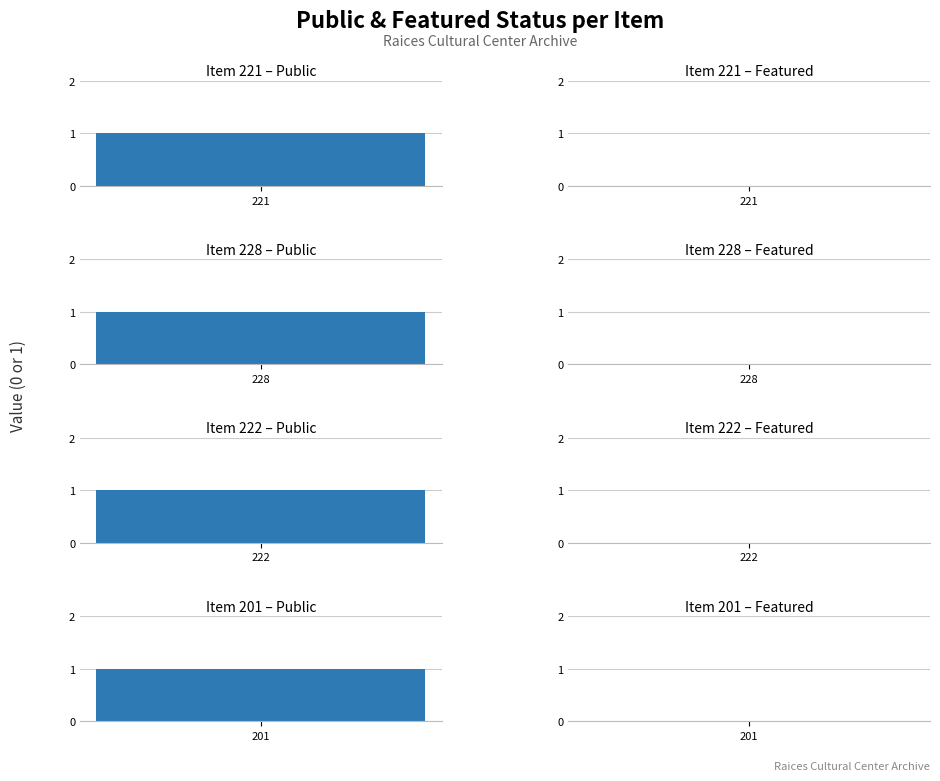

What is the total value across all series at 221?

1